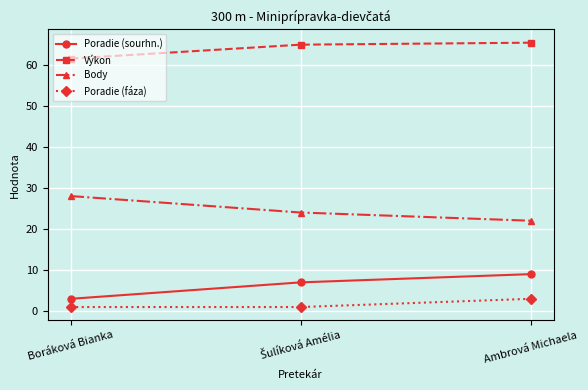

At how many categories does at least one series exceed 18?

3